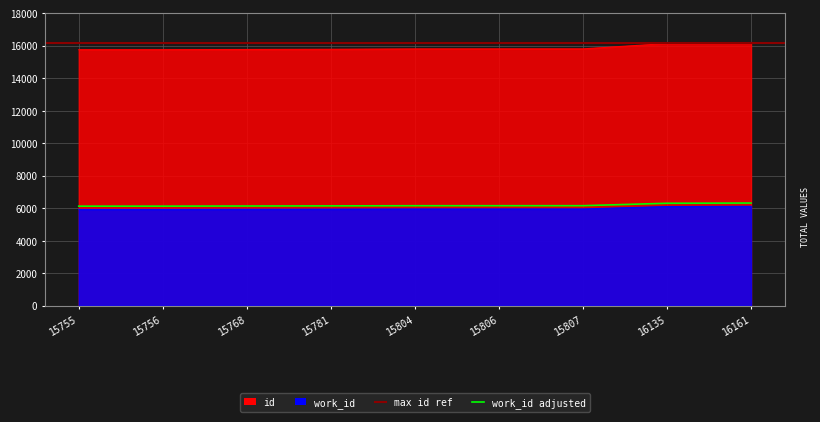

What is the minimum value shown in the chart?

5926